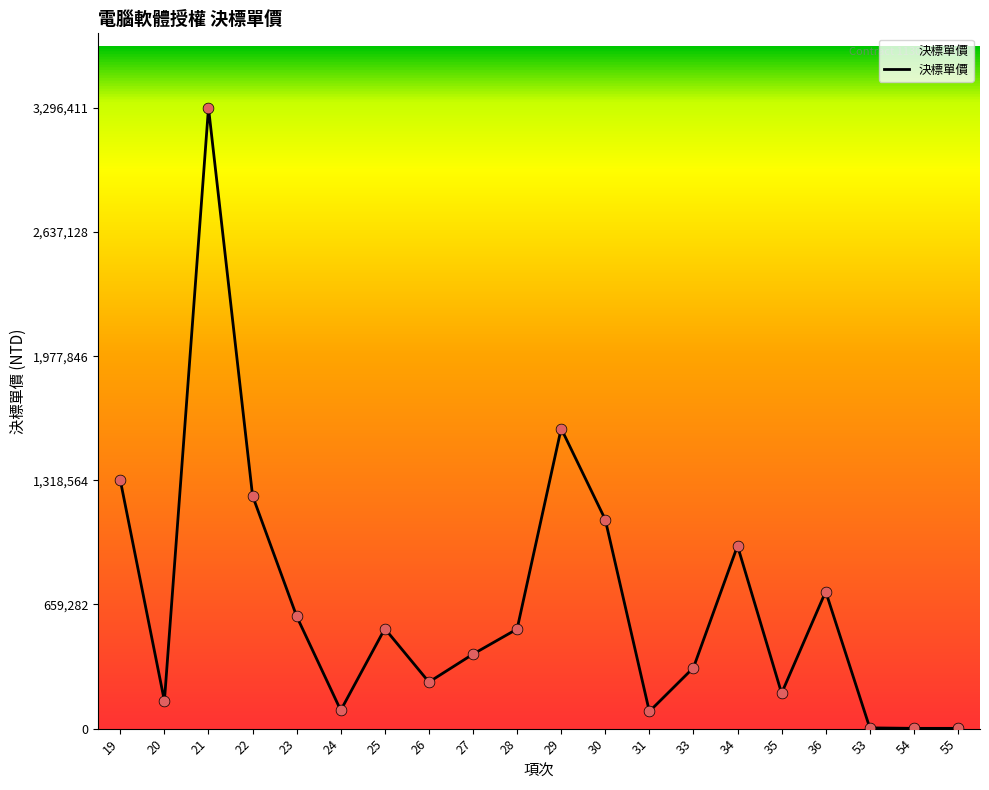

What is the change in value from 19 to 23?

-722043